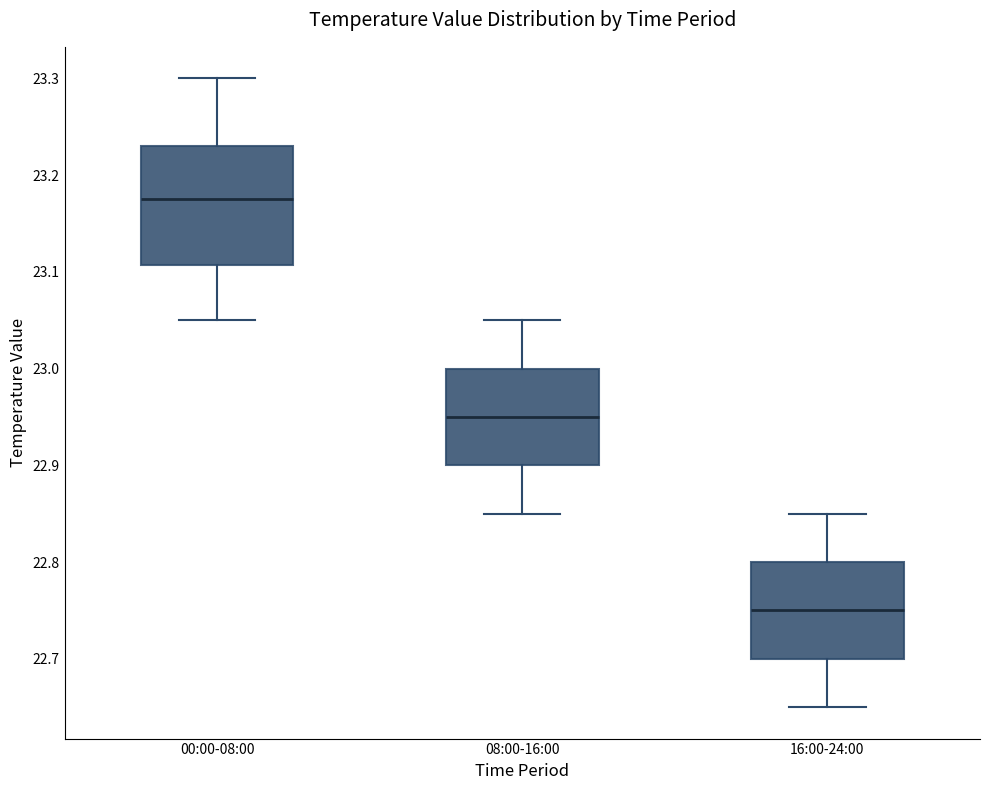

Reading left to right, transcribe this box plot: for each box, give where its median line is, the range the box spans, and where its two whiskers end, as read against the y-axis. The values are not printed on the chart, so give them approximately, as read against the axis.

00:00-08:00: median 23.18, box 23.11 to 23.23, whiskers 23.05 to 23.30
08:00-16:00: median 22.95, box 22.90 to 23.00, whiskers 22.85 to 23.05
16:00-24:00: median 22.75, box 22.70 to 22.80, whiskers 22.65 to 22.85